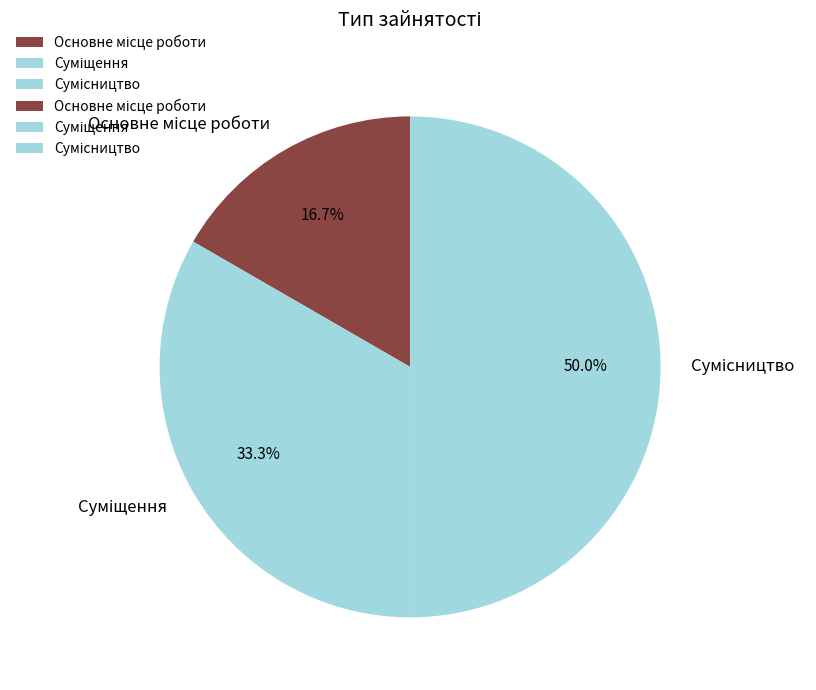

Is it true that Основне місце роботи is 28% of the pie?

False